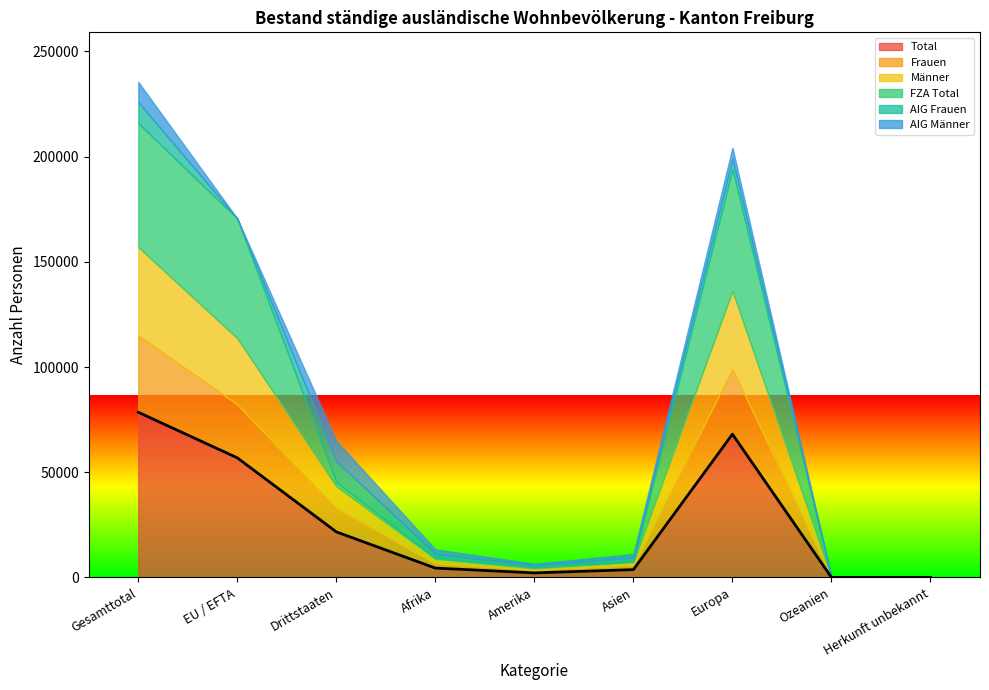

At which label does FZA Total reach its peak?

Gesamttotal